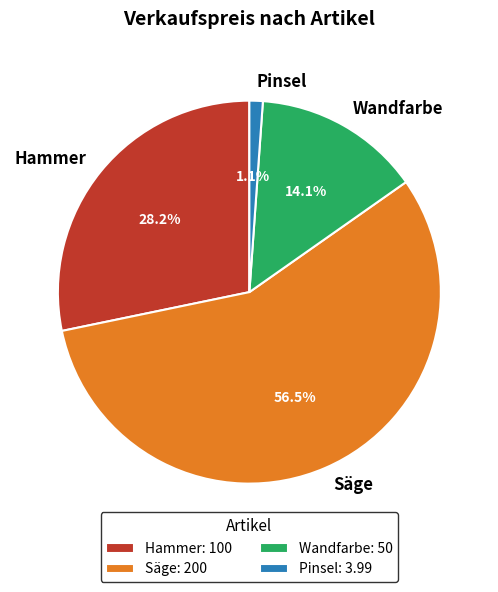

What is the largest slice in the pie chart?

Säge